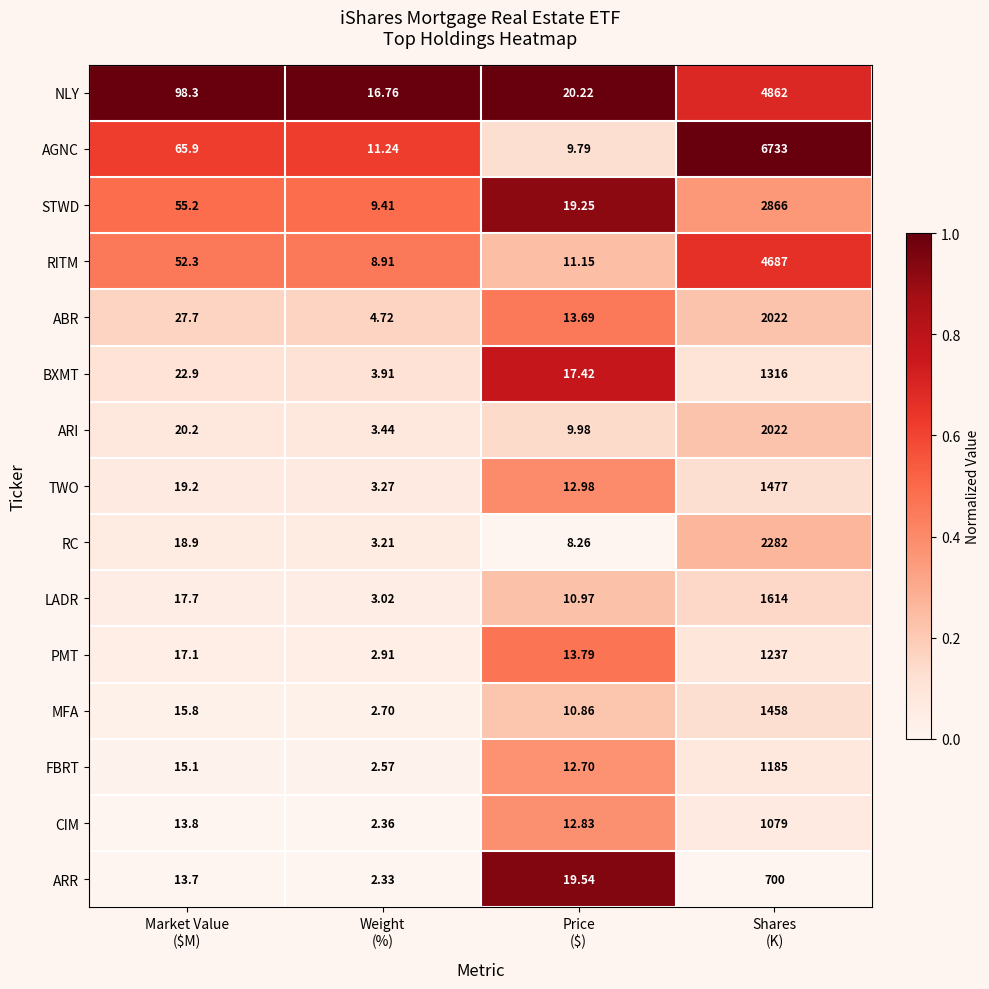

Which series has the widest spread of values?

AGNC